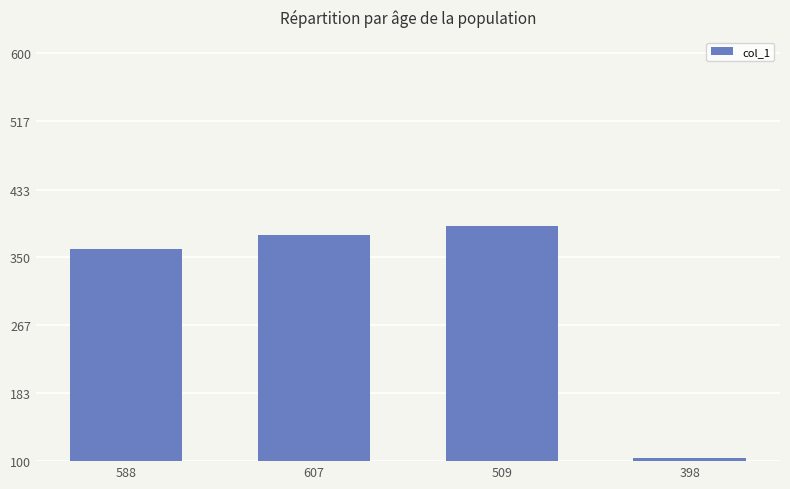

Which has a higher value, 398 or 588?

588